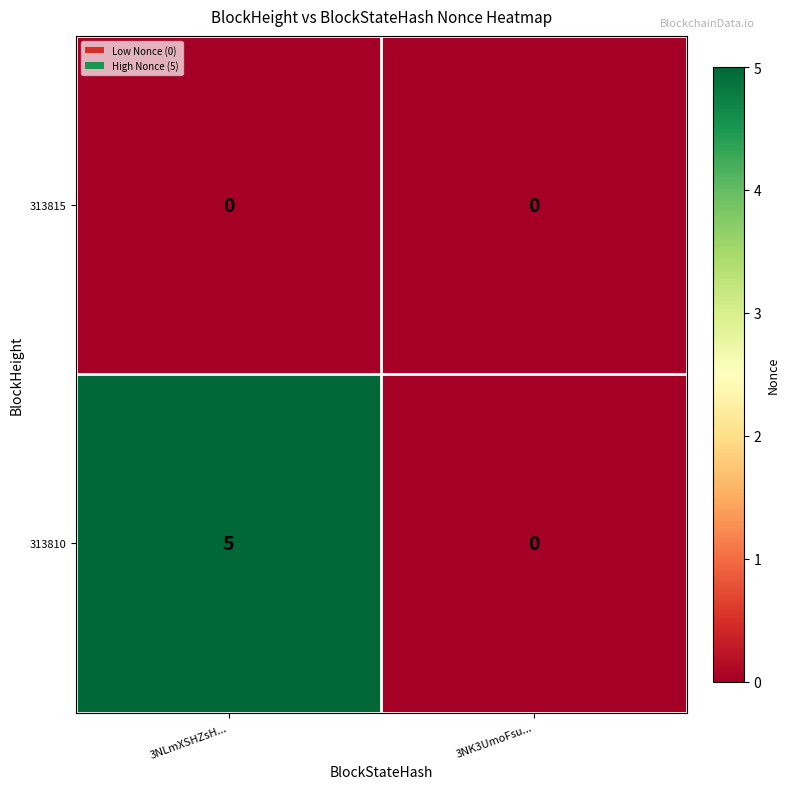

Rank the series at 3NLmXSHZsH... from lowest to highest value.

313815, 313810